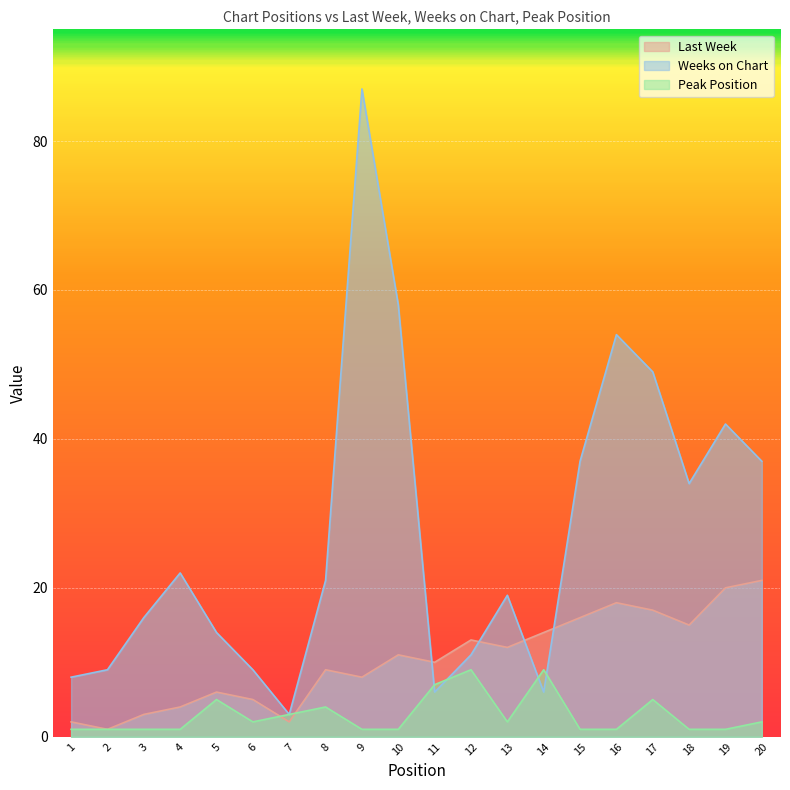

True or false: Weeks on Chart and Peak Position intersect in this chart.

True